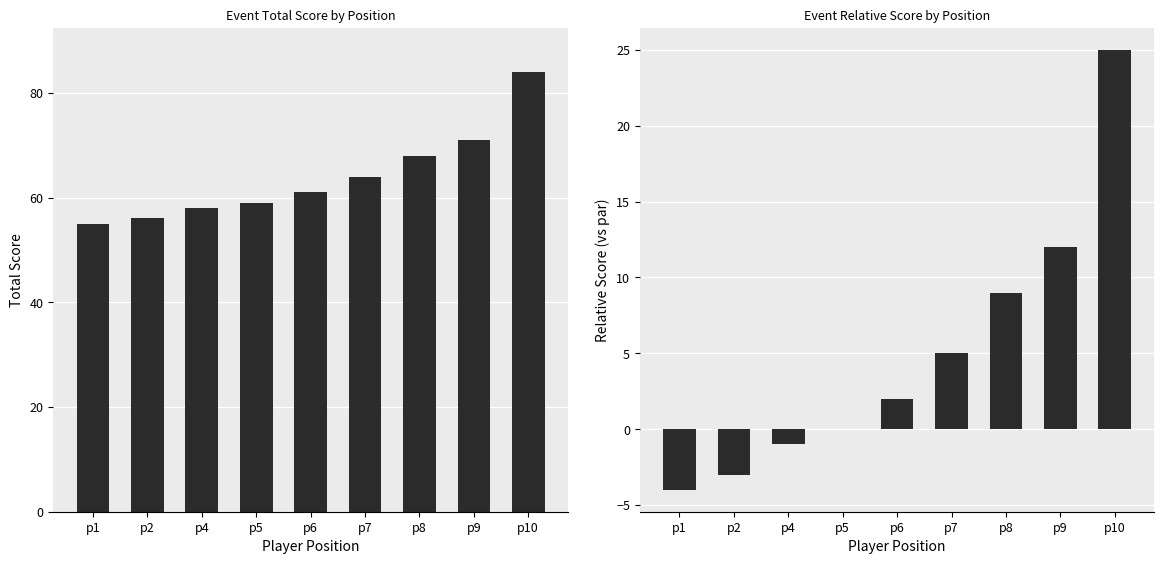

What is the label of the 6th bar from the left?

p6